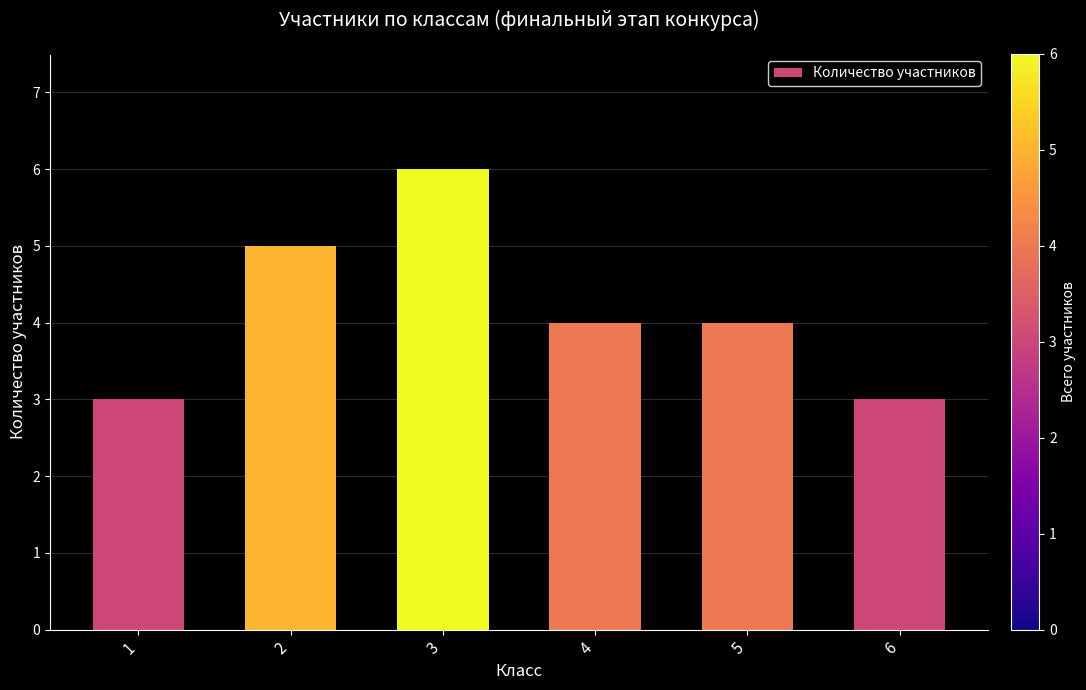

What is the sum of all values?

25